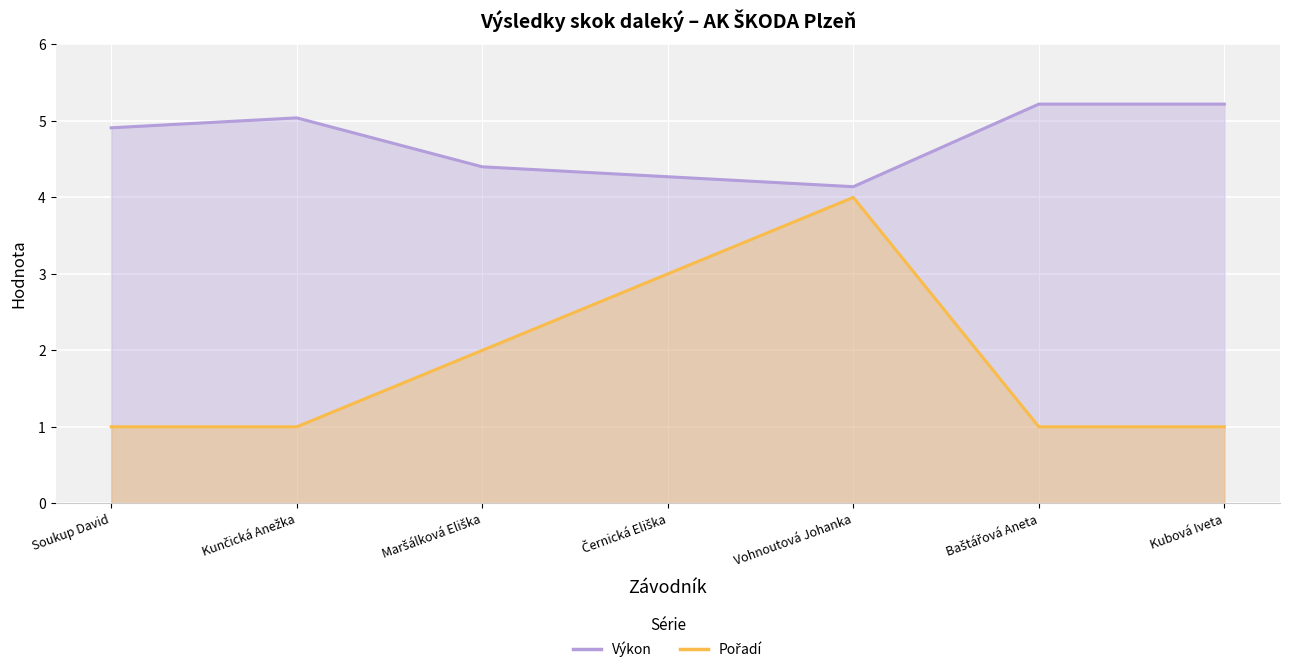

What position from the left is Maršálková Eliška?

3